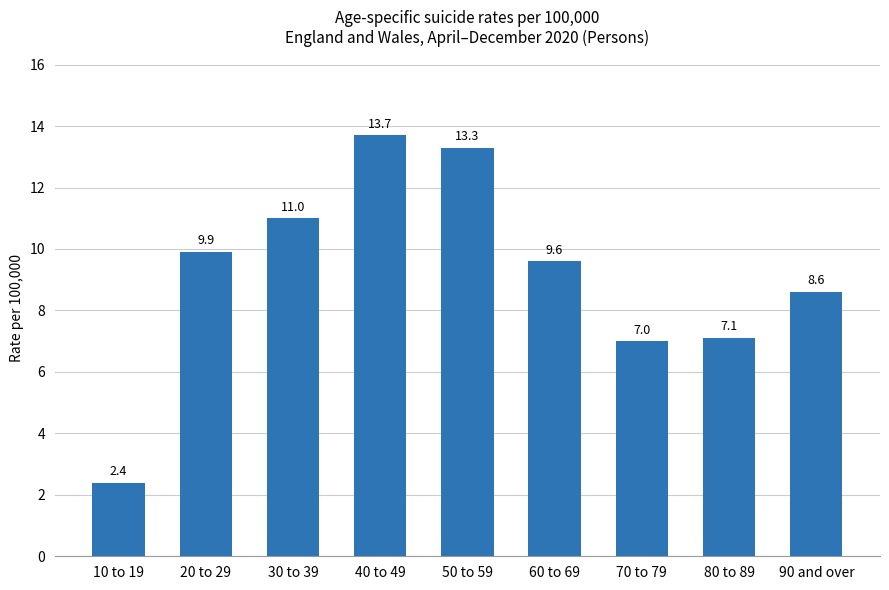

What position from the right is 10 to 19?

9